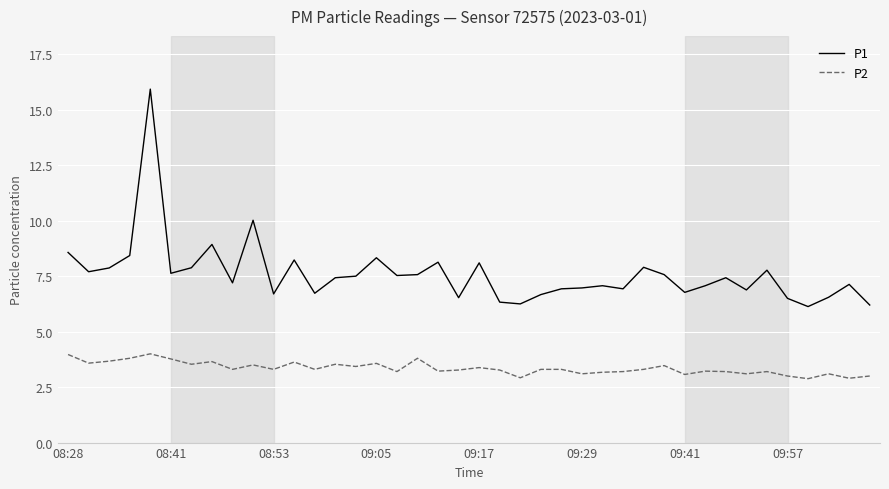

Which series has the largest range (max minus min)?

P1